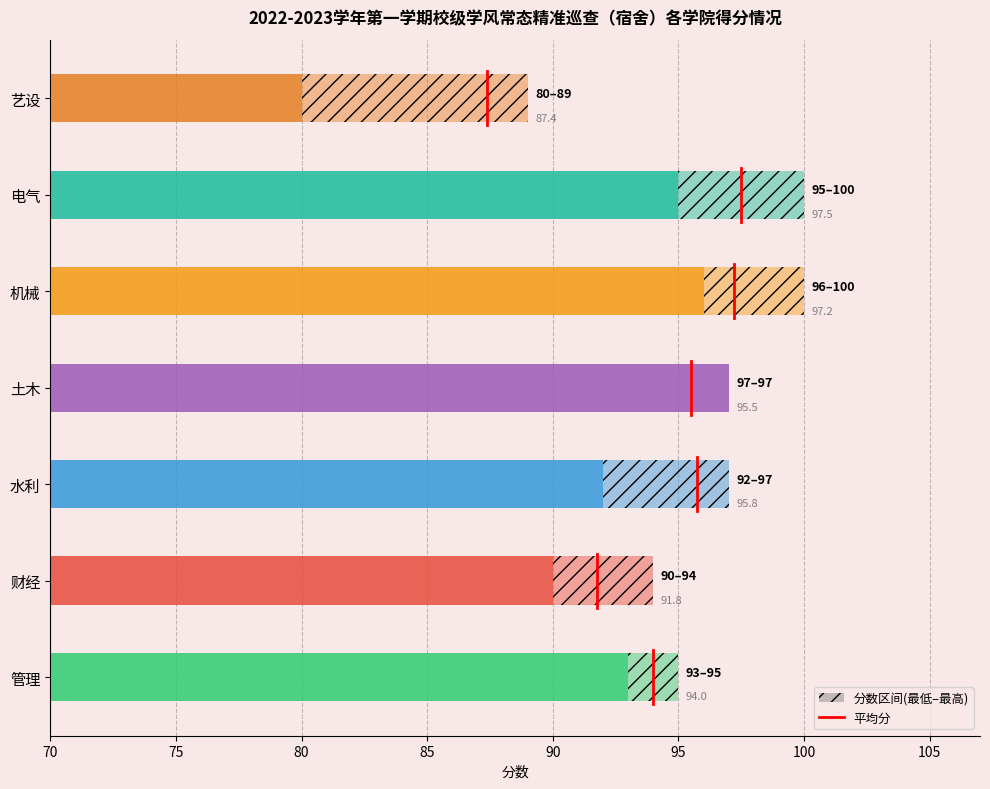

Reading left to right, what are all the values shown in this chart?

93	90	92	97	96	95	80